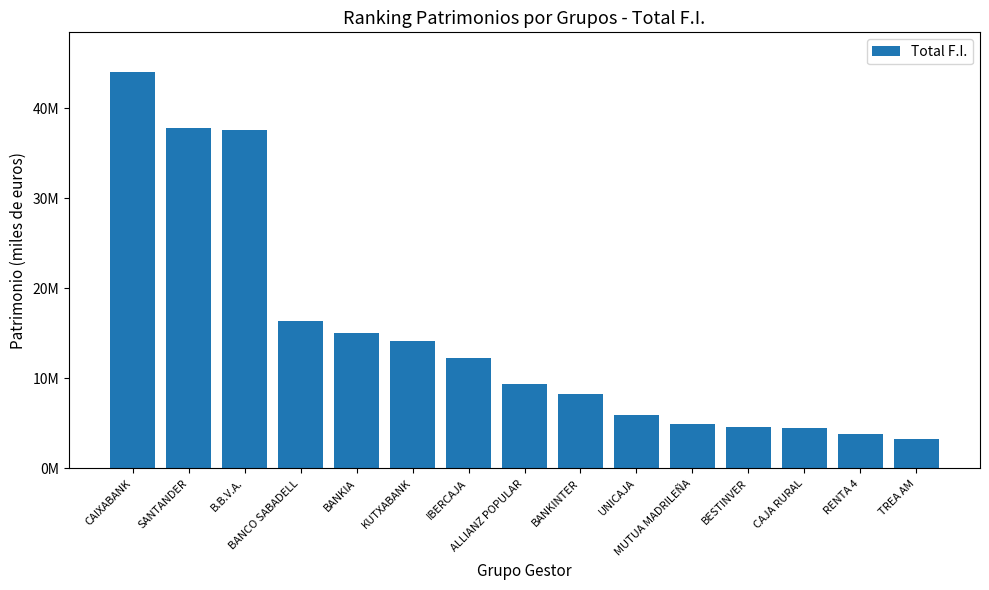

List the labels in order of value, largest first.

CAIXABANK, SANTANDER, B.B.V.A., BANCO SABADELL, BANKIA, KUTXABANK, IBERCAJA, ALLIANZ POPULAR, BANKINTER, UNICAJA, MUTUA MADRILEÑA, BESTINVER, CAJA RURAL, RENTA 4, TREA AM